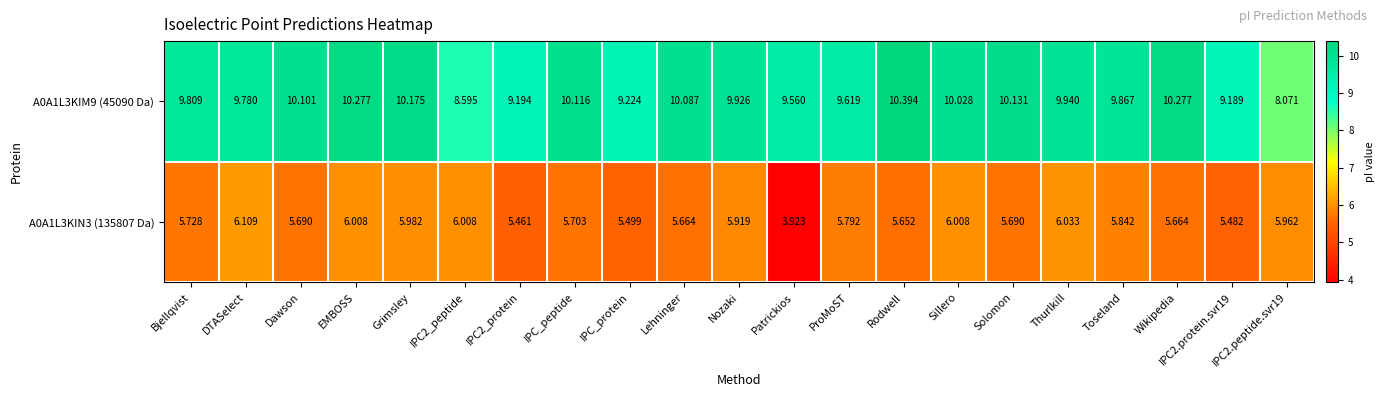

At which category does the chart reach its peak across all series?

Rodwell